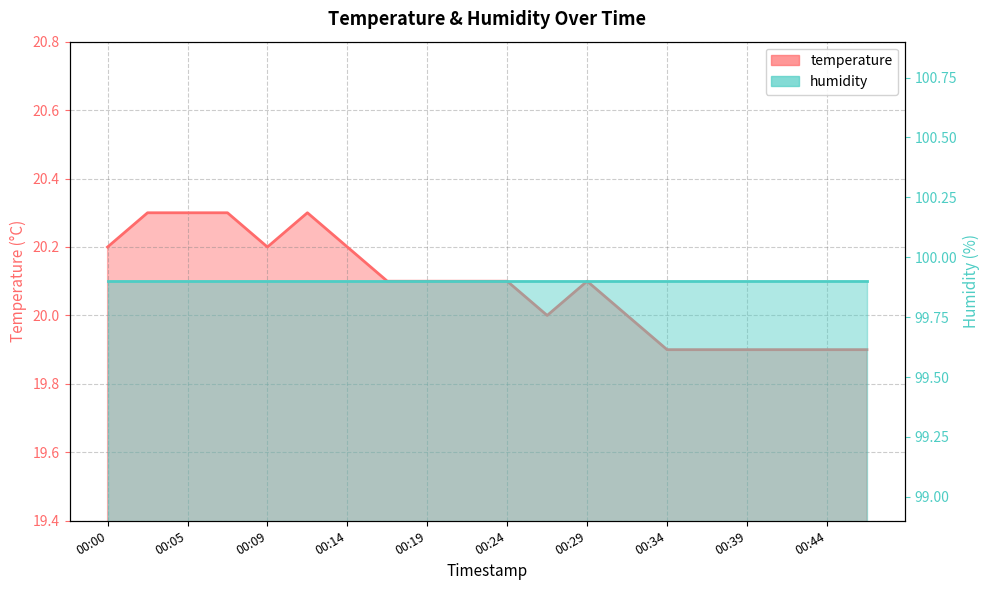

Rank the categories by value from lowest to highest.

00:34, 00:37, 00:39, 00:41, 00:44, 00:46, 00:27, 00:32, 00:17, 00:19, 00:22, 00:24, 00:29, 00:00, 00:09, 00:14, 00:02, 00:05, 00:07, 00:12